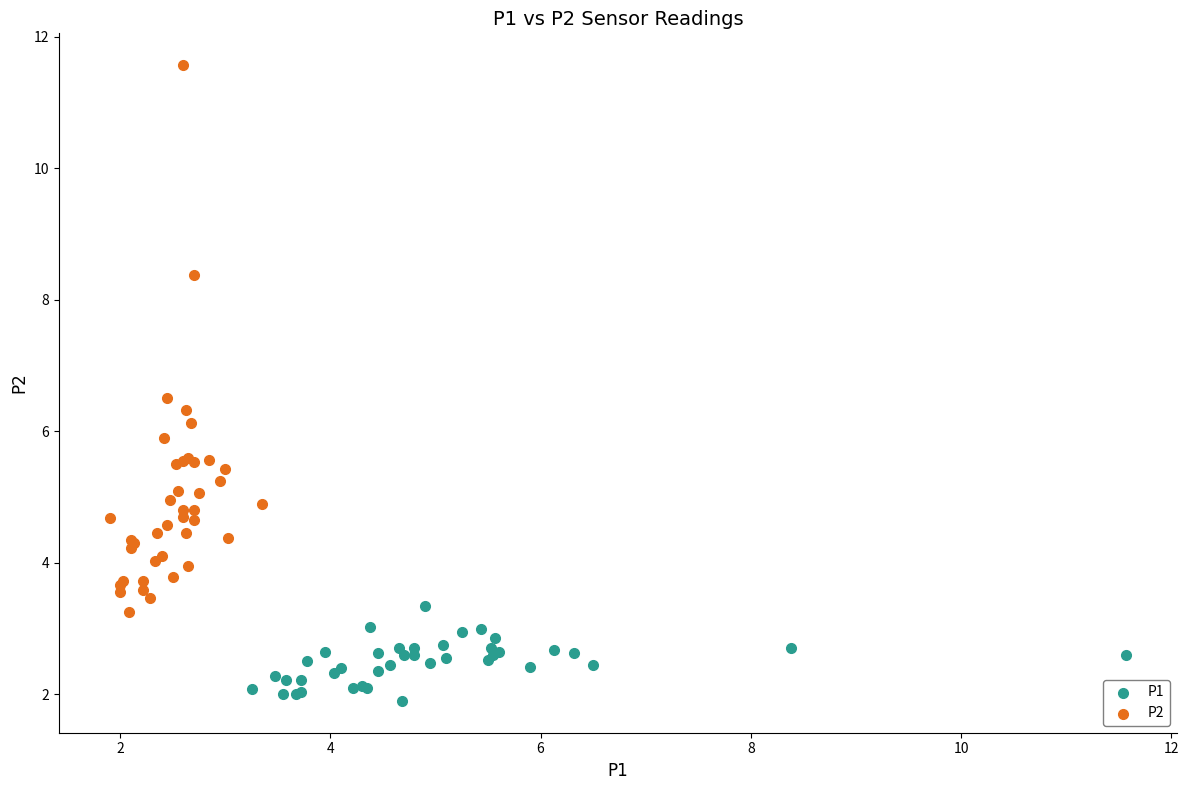

Which series reaches the minimum Y coordinate?

P1